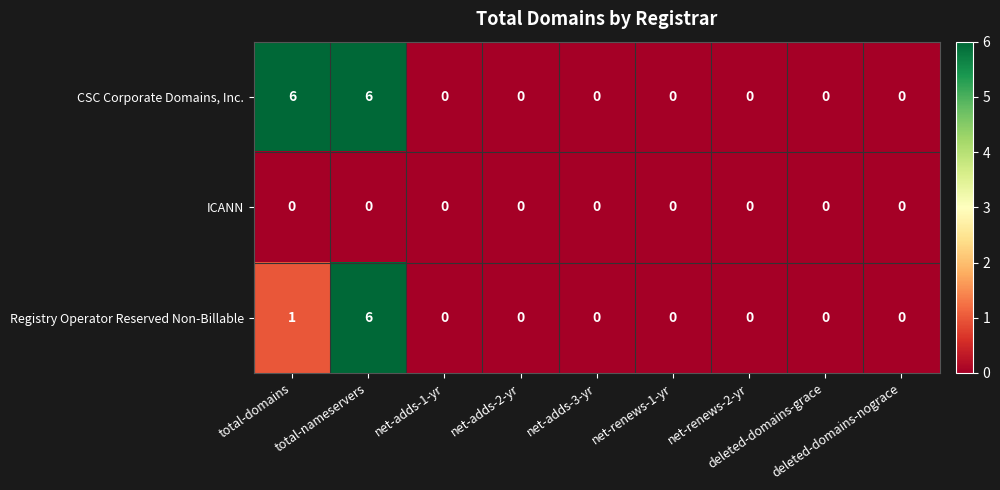

Count the Registry Operator Reserved Non-Billable values in the range 0 to 1.

8